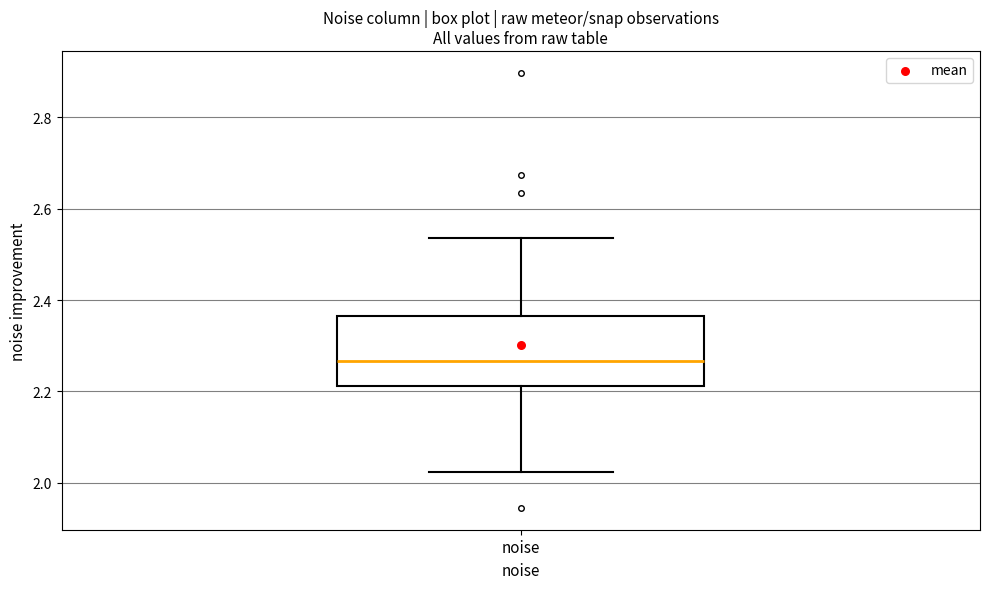

Read this box plot against the y-axis: the position of the median line, the range covered by the box, and the ends of both whiskers. The values are not printed on the chart, so give them approximately, as read against the axis.

median 2.26, box 2.22 to 2.36, whiskers 2.02 to 2.54